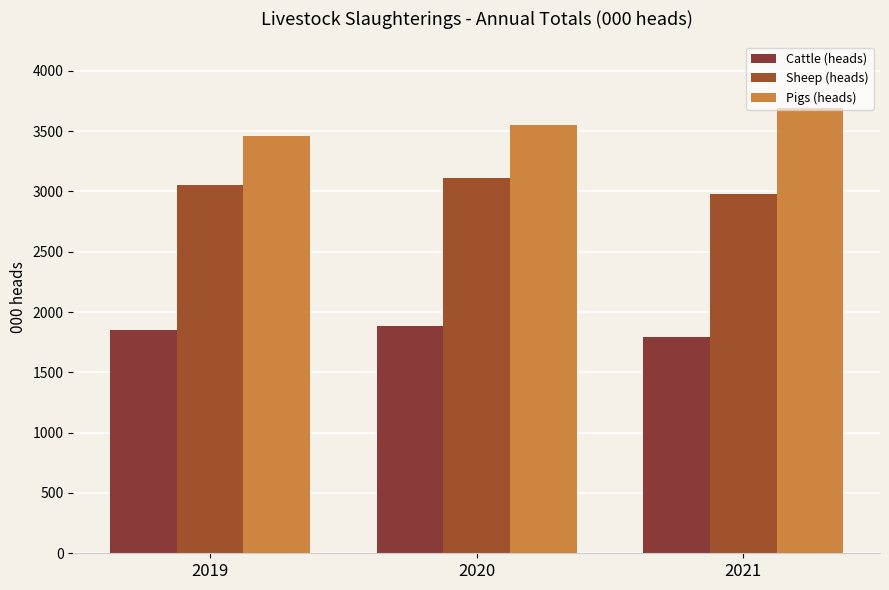

Which label corresponds to the largest value in the chart?

2021